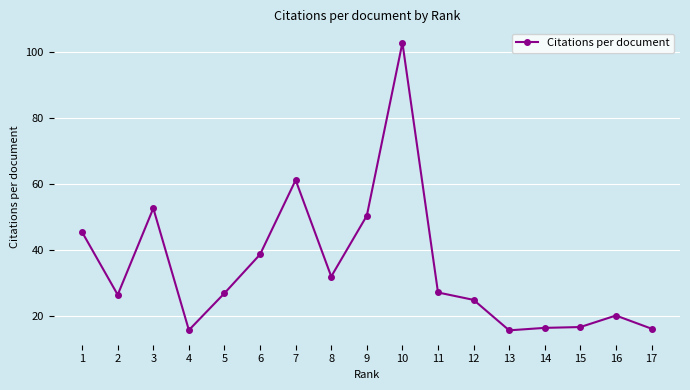

What is the greatest value displayed?

102.9